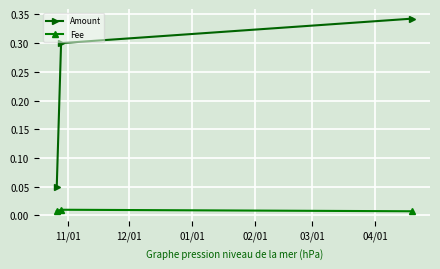

Which series has the largest range (max minus min)?

Amount